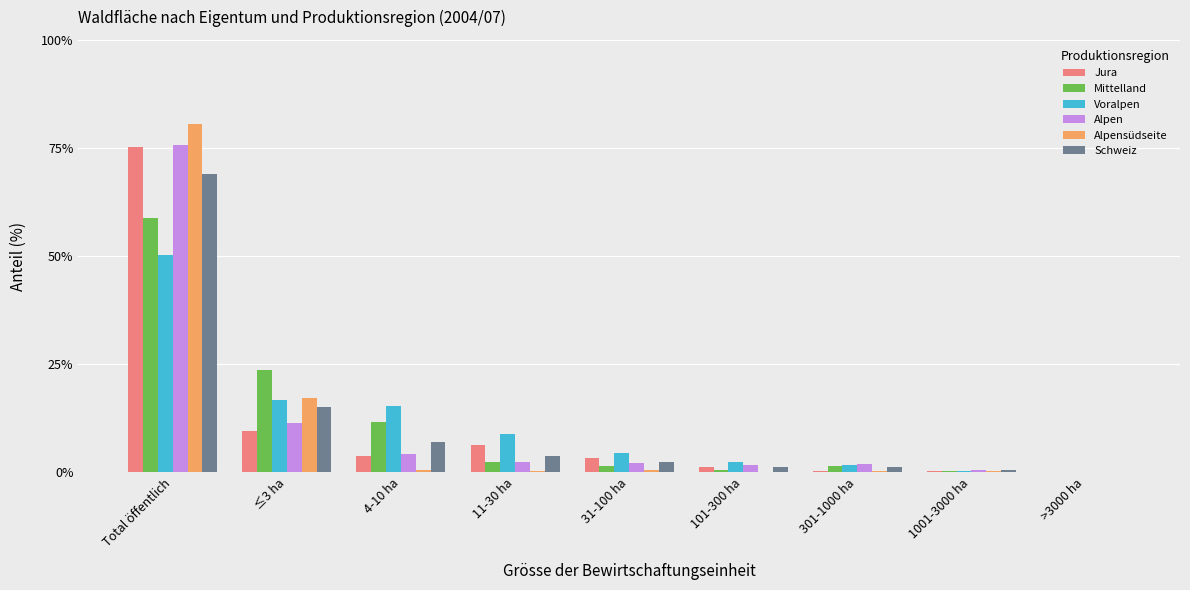

Is the value of Jura at 11-30 ha greater than the value of Alpensüdseite at ≤3 ha?

No